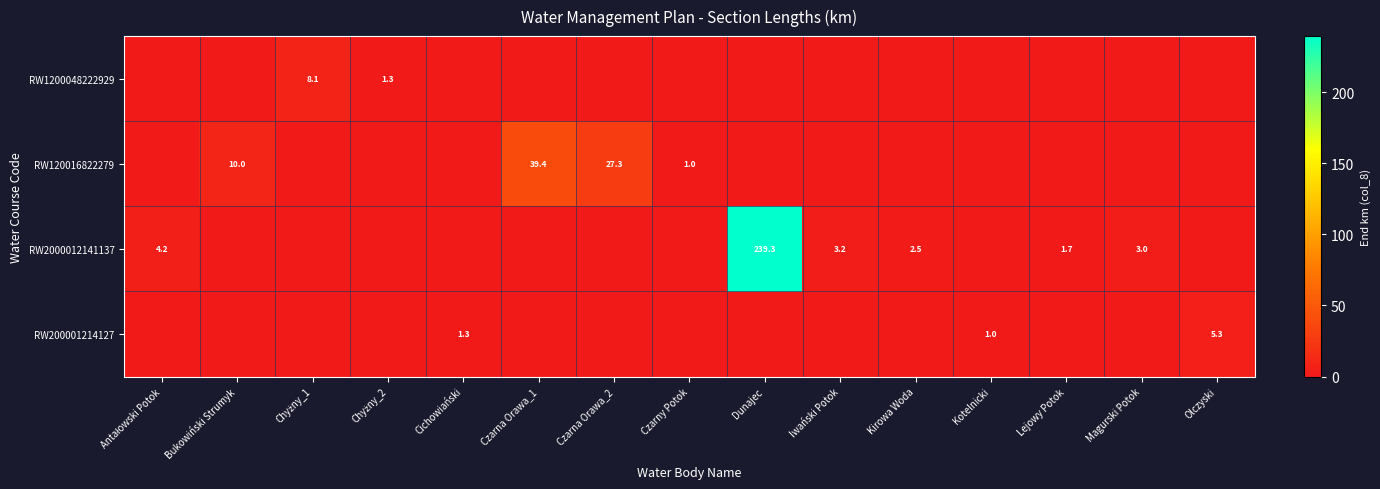

The RW2000012141137 series shows 239.3 at Dunajec. True or false?

True